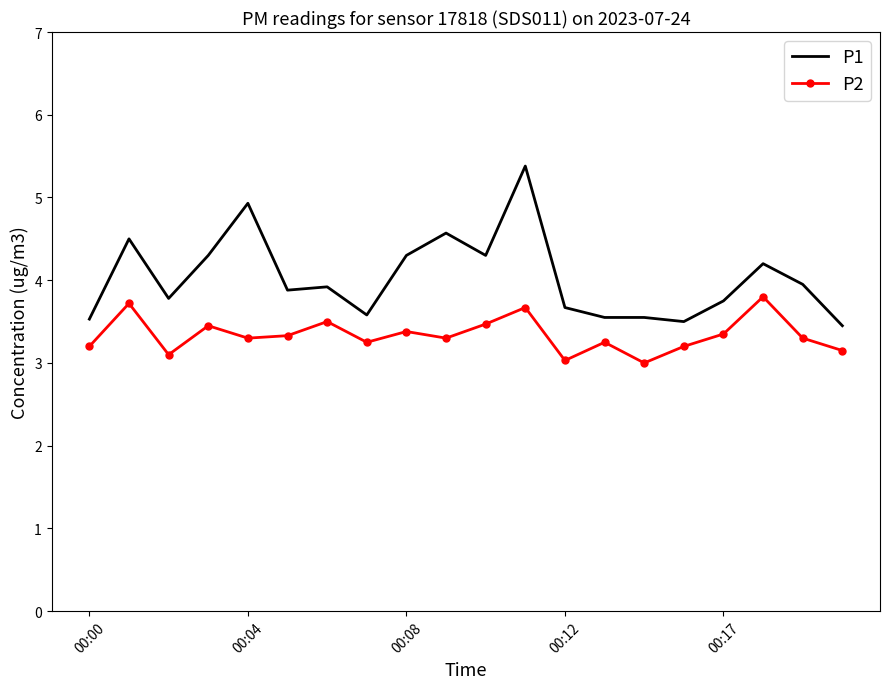

Rank the series by their maximum value, from highest to lowest.

P1, P2